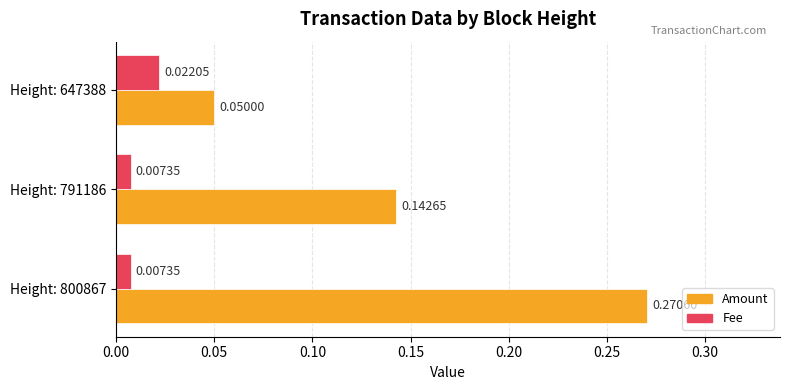

How many categories are shown in the chart?

3